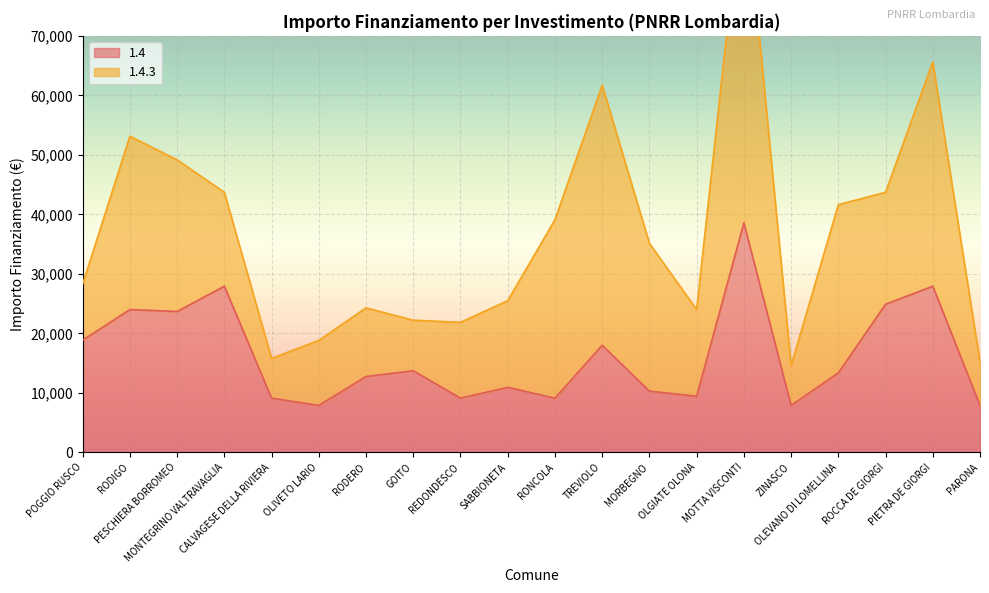

How many values exceed 13354?

9